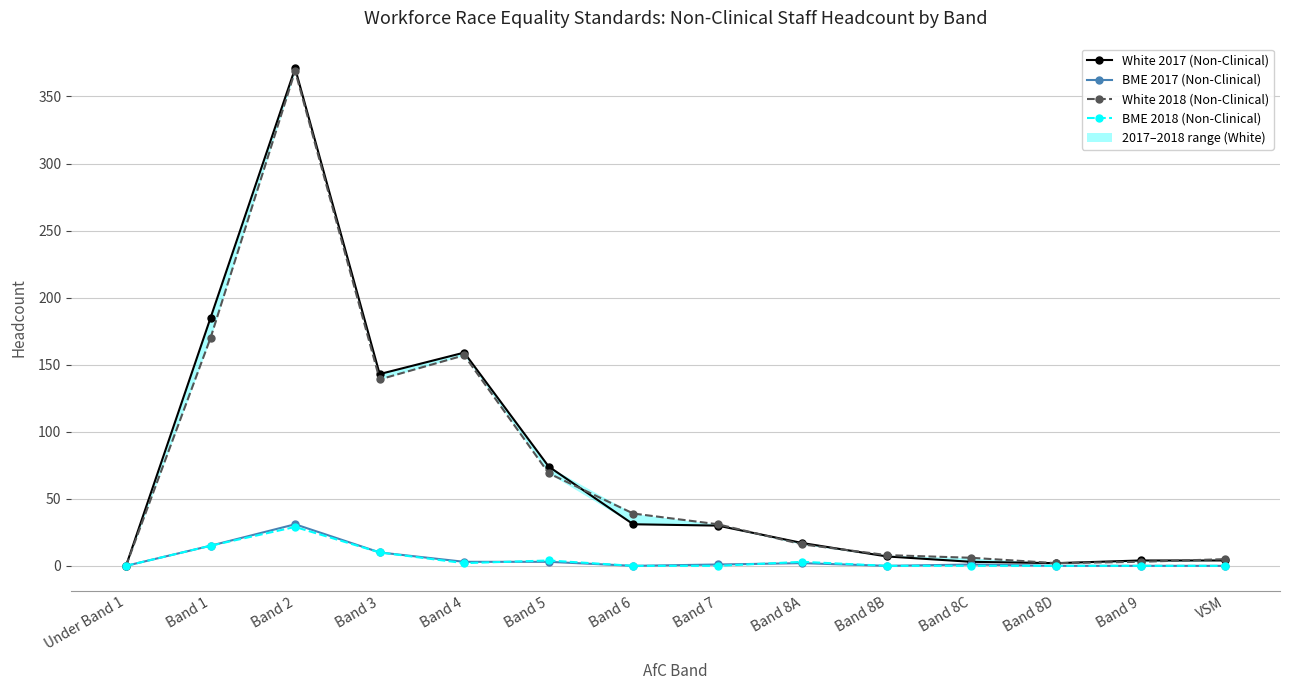

Does the chart display data point markers on the line(s)?

Yes